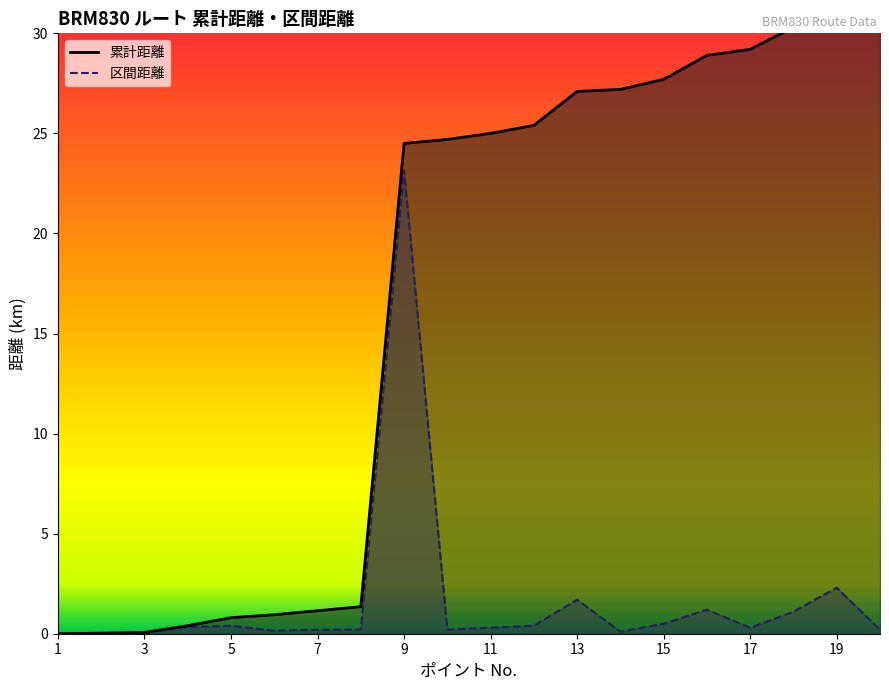

True or false: 区間距離 (line) and 累計距離 (line) cross at least once.

False